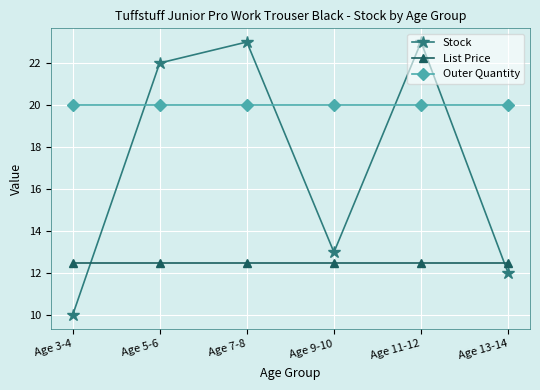

Is it true that Stock equals 8.7 at Age 5-6?

False